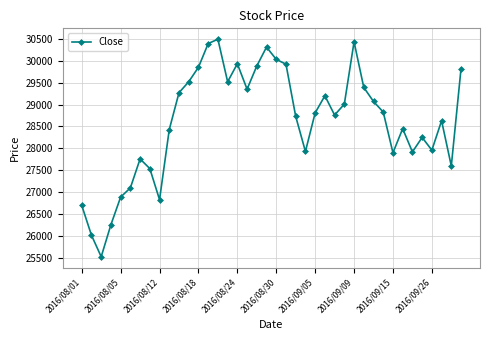

How many points are lower than both their immediate neighbors (excluding endpoints)?

10